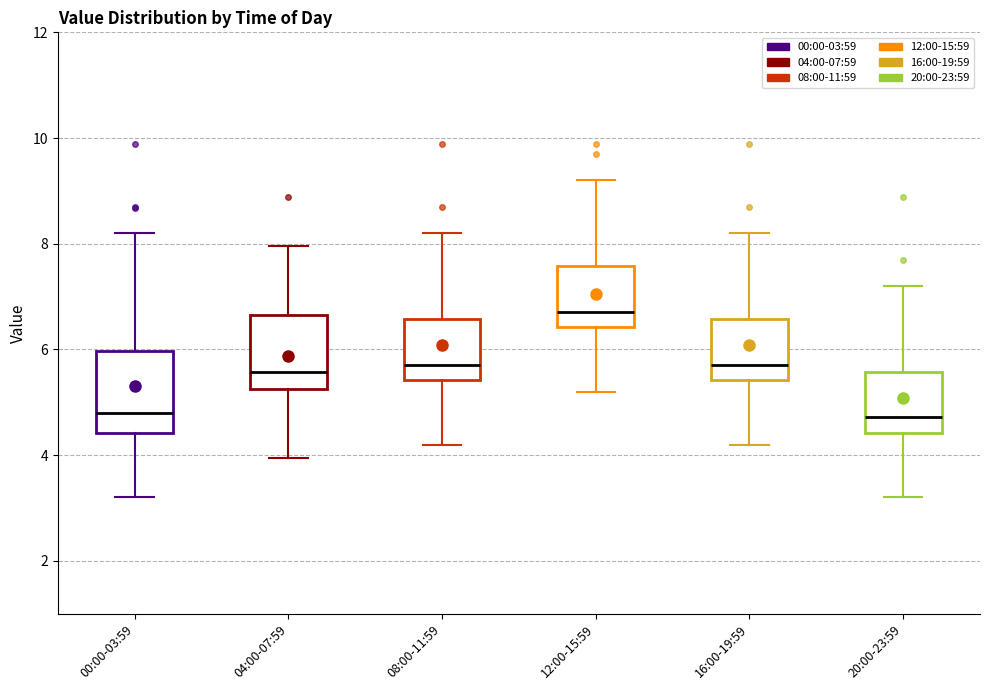

Reading left to right, transcribe this box plot: for each box, give where its median line is, the range the box spans, and where its two whiskers end, as read against the y-axis. The values are not printed on the chart, so give them approximately, as read against the axis.

00:00-03:59: median 4.8, box 4.4 to 6.0, whiskers 3.2 to 8.2
04:00-07:59: median 5.6, box 5.2 to 6.6, whiskers 4.0 to 8.0
08:00-11:59: median 5.8, box 5.4 to 6.6, whiskers 4.2 to 8.2
12:00-15:59: median 6.8, box 6.4 to 7.6, whiskers 5.2 to 9.2
16:00-19:59: median 5.8, box 5.4 to 6.6, whiskers 4.2 to 8.2
20:00-23:59: median 4.8, box 4.4 to 5.6, whiskers 3.2 to 7.2